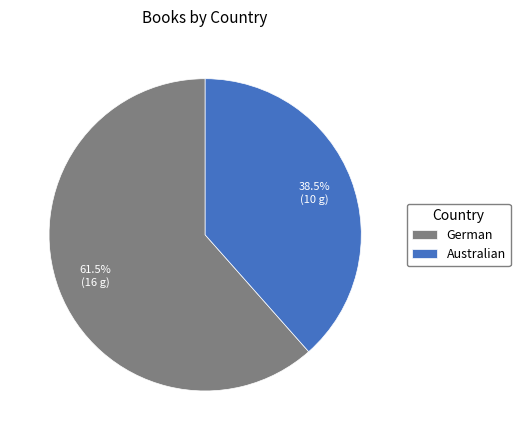

Which slice is the smallest?

Australian